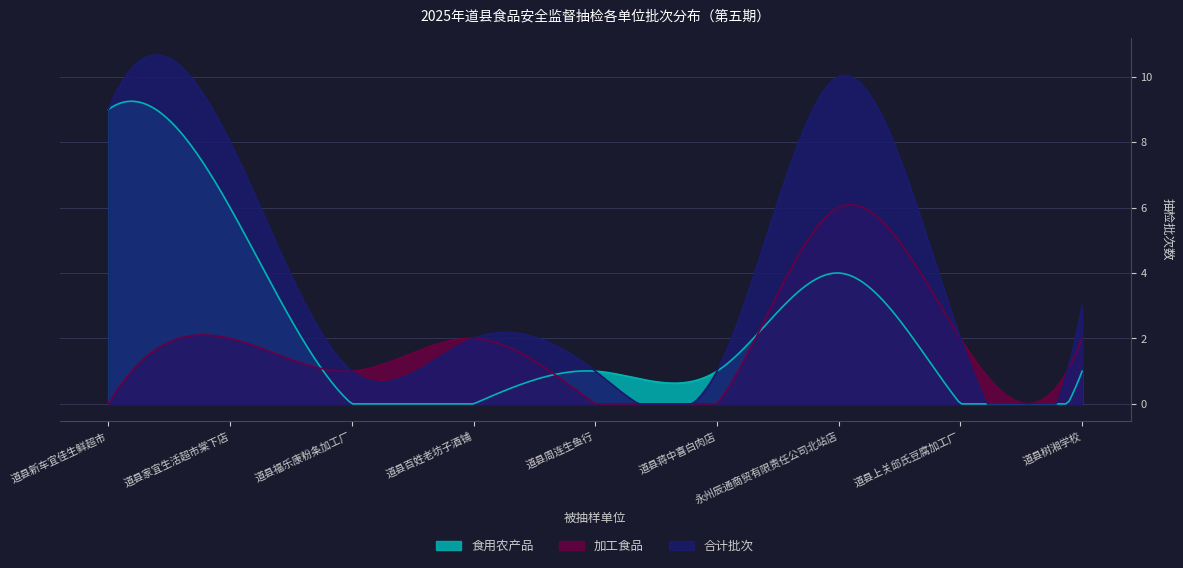

After their last crossing, which series has the higher values: 食用农产品 or 加工食品?

加工食品